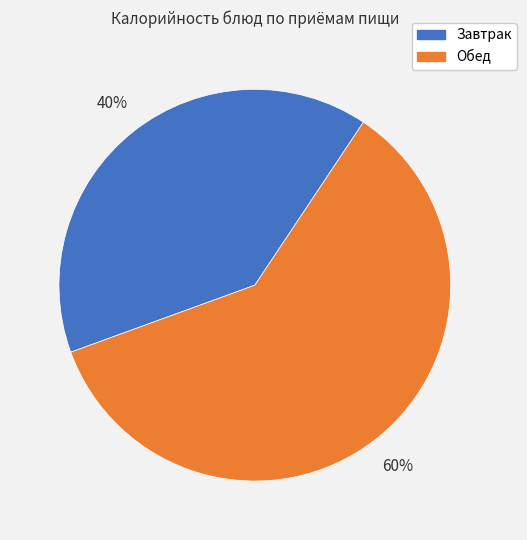

To the nearest percent, what is the average slice percentage?

50%